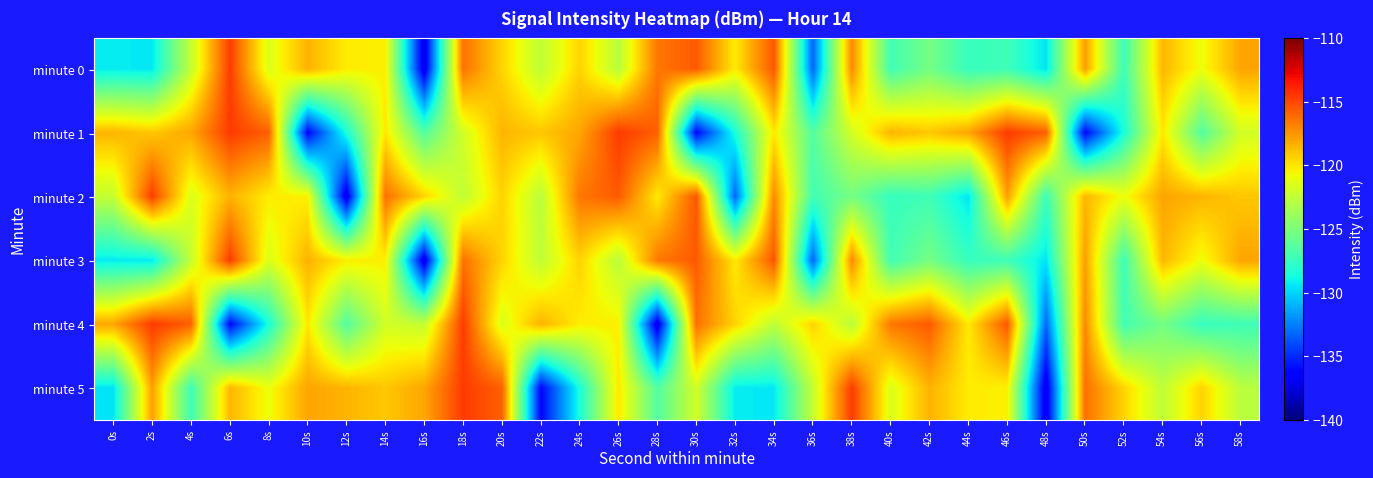

Reading left to right, list all the values displayed in this chart.

minute 0: 0s=-129.3	2s=-129.4	4s=-122.3	6s=-114.7	8s=-121.5	10s=-118.4	12s=-120.3	14s=-120.4	16s=-137.3	18s=-116.3	20s=-119.5	22s=-122.5	24s=-119.4	26s=-122.7	28s=-116.5	30s=-115.6	32s=-120.2	34s=-115.5	36s=-133.2	38s=-117.1	40s=-127.1	42s=-125.2	44s=-127.5	46s=-127.2	48s=-129.5	50s=-117.8	52s=-127.2	54s=-118.5	56s=-120.9	58s=-118.0
minute 1: 0s=-118.5	2s=-119.1	4s=-118.0	6s=-114.6	8s=-115.8	10s=-136.2	12s=-128.5	14s=-120.1	16s=-126.4	18s=-121.9	20s=-118.5	22s=-119.1	24s=-118.0	26s=-114.6	28s=-115.8	30s=-136.2	32s=-128.5	34s=-120.1	36s=-126.4	38s=-121.9	40s=-118.5	42s=-119.1	44s=-118.0	46s=-114.6	48s=-115.8	50s=-136.2	52s=-128.5	54s=-120.1	56s=-126.4	58s=-121.9
minute 2: 0s=-122.3	2s=-114.7	4s=-121.5	6s=-118.4	8s=-120.3	10s=-120.4	12s=-137.3	14s=-116.3	16s=-119.5	18s=-122.5	20s=-119.4	22s=-122.7	24s=-116.5	26s=-115.6	28s=-120.2	30s=-115.5	32s=-133.2	34s=-117.1	36s=-127.1	38s=-125.2	40s=-127.5	42s=-127.2	44s=-129.5	46s=-117.8	48s=-127.2	50s=-118.5	52s=-120.9	54s=-118.0	56s=-118.5	58s=-119.1
minute 3: 0s=-129.3	2s=-129.4	4s=-122.3	6s=-114.7	8s=-121.5	10s=-118.4	12s=-120.3	14s=-120.4	16s=-137.3	18s=-116.3	20s=-119.5	22s=-122.5	24s=-119.4	26s=-122.7	28s=-116.5	30s=-115.6	32s=-120.2	34s=-115.5	36s=-133.2	38s=-117.1	40s=-127.1	42s=-125.2	44s=-127.5	46s=-127.2	48s=-129.5	50s=-117.8	52s=-127.2	54s=-118.5	56s=-120.9	58s=-118.0
minute 4: 0s=-118.0	2s=-114.6	4s=-115.8	6s=-136.2	8s=-128.5	10s=-120.1	12s=-126.4	14s=-121.9	16s=-122.3	18s=-114.7	20s=-121.5	22s=-118.4	24s=-120.3	26s=-120.4	28s=-137.3	30s=-116.3	32s=-119.5	34s=-122.5	36s=-119.4	38s=-122.7	40s=-116.5	42s=-115.6	44s=-120.2	46s=-115.5	48s=-133.2	50s=-117.1	52s=-127.1	54s=-125.2	56s=-127.5	58s=-127.2
minute 5: 0s=-129.5	2s=-117.8	4s=-127.2	6s=-118.5	8s=-120.9	10s=-118.0	12s=-118.5	14s=-119.1	16s=-118.0	18s=-114.6	20s=-115.8	22s=-136.2	24s=-128.5	26s=-120.1	28s=-126.4	30s=-121.9	32s=-129.3	34s=-129.4	36s=-122.3	38s=-114.7	40s=-121.5	42s=-118.4	44s=-120.3	46s=-120.4	48s=-137.3	50s=-116.3	52s=-119.5	54s=-122.5	56s=-119.4	58s=-122.7